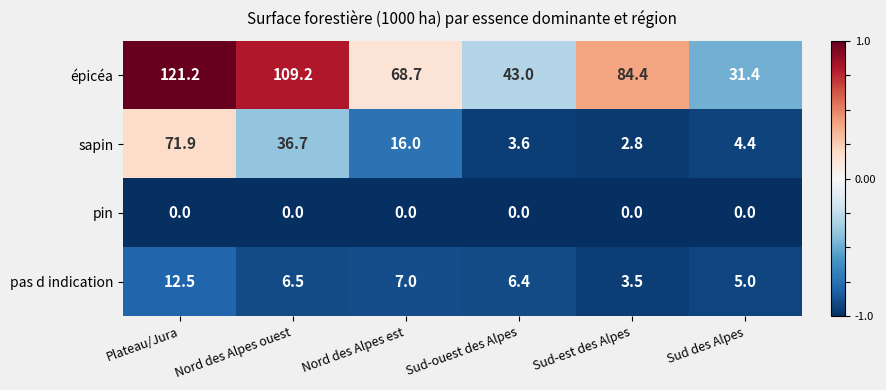

True or false: épicéa has a value of 31.4 at Sud des Alpes.

True